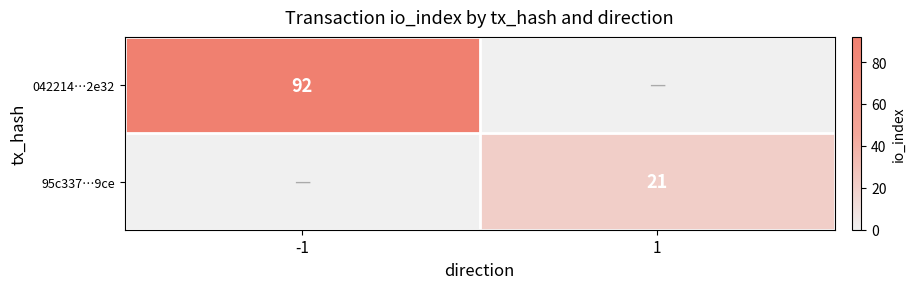

True or false: 042214…2e32 has a value of 34 at -1.

False